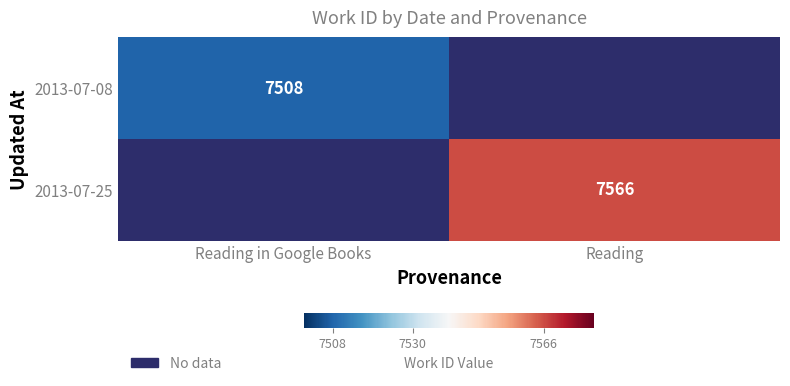

Which has a higher value, Reading or Reading in Google Books?

Reading in Google Books